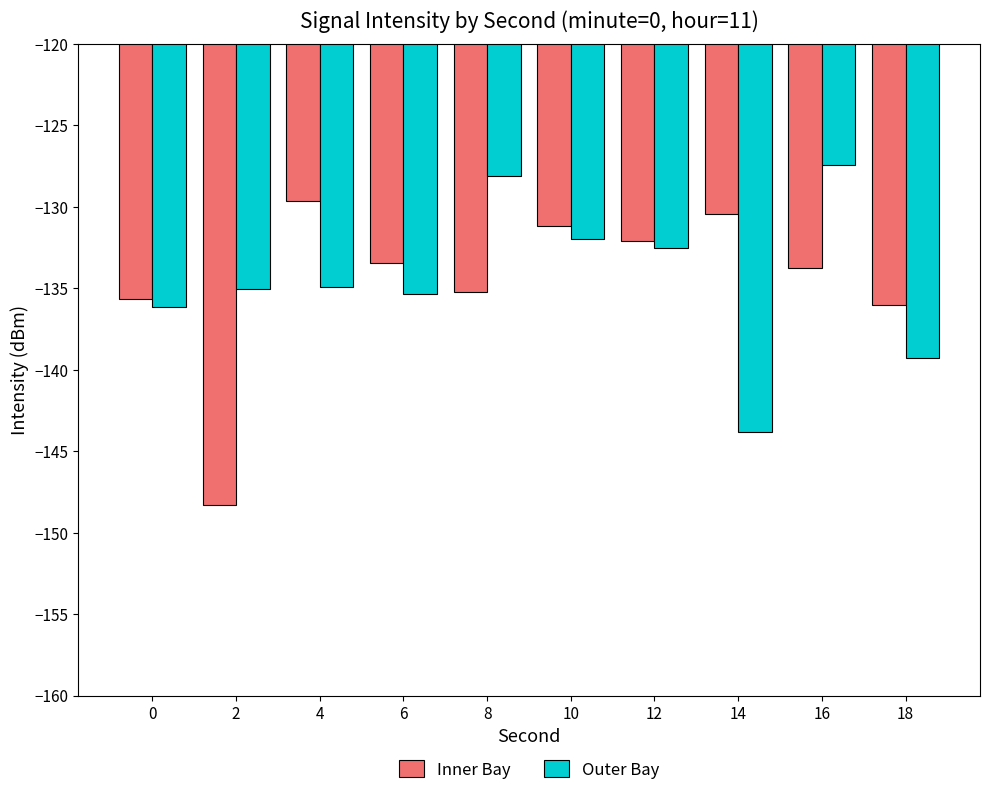

What is the greatest value displayed?

-127.4